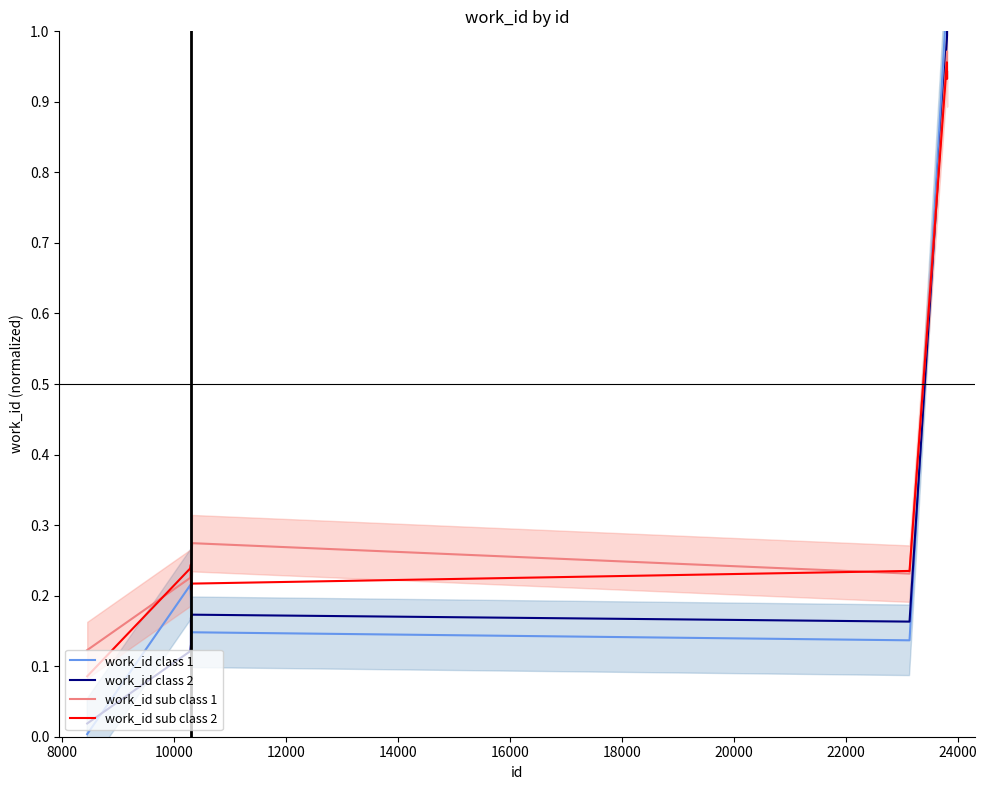

Which series has the widest spread of values?

work_id class 1